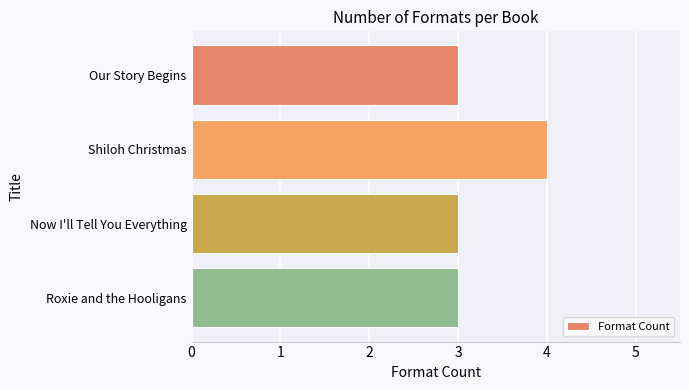

True or false: the data shows 4 at Shiloh Christmas.

True